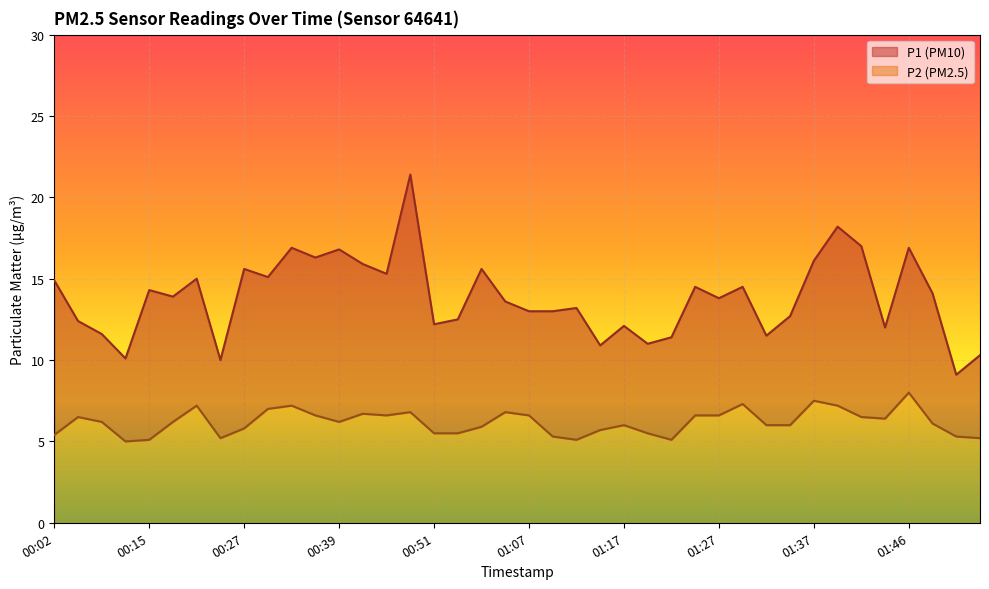

Where is P2 line nearest to the value 6?

01:17